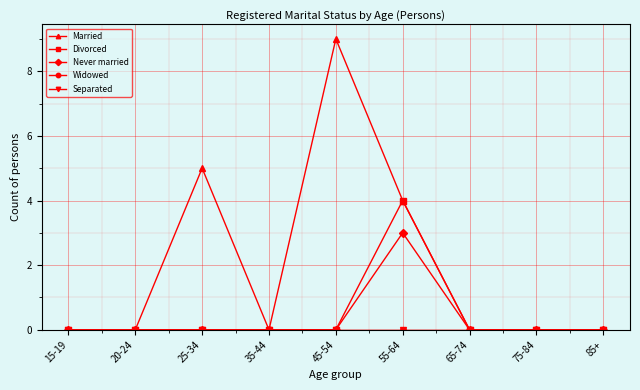

Which label corresponds to the largest value in the chart?

45-54